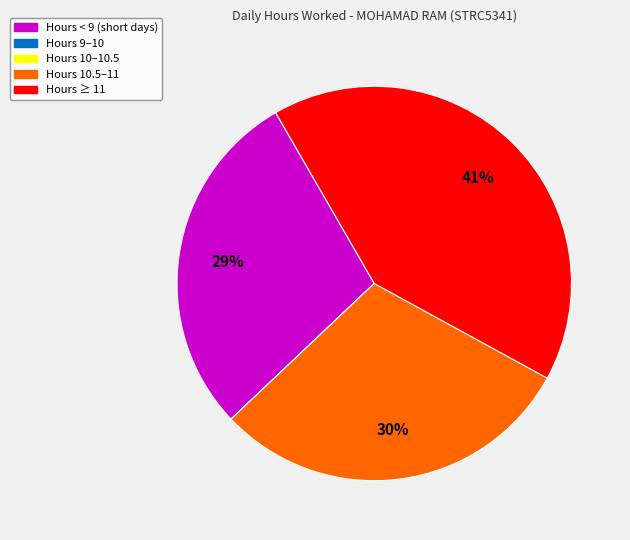

Is there any slice that represents more than half of the pie?

No